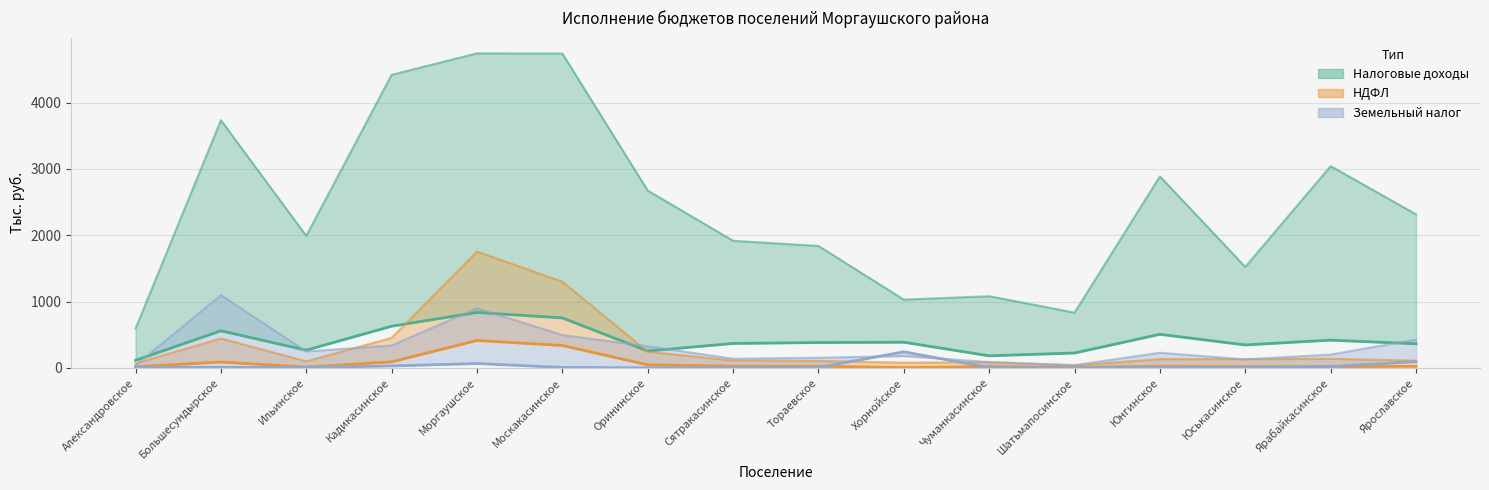

What position from the left is Ярабайкасинское?

15